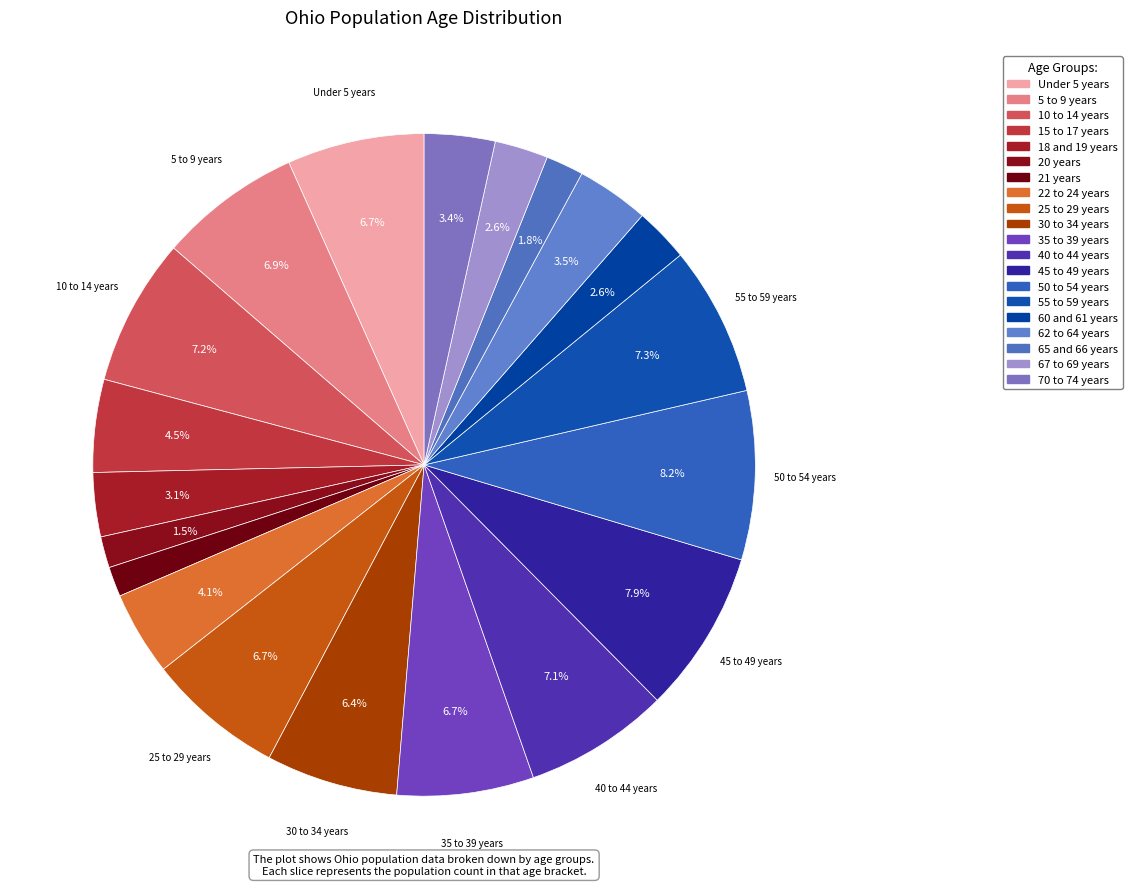

Count the number of slices in the pie.

20